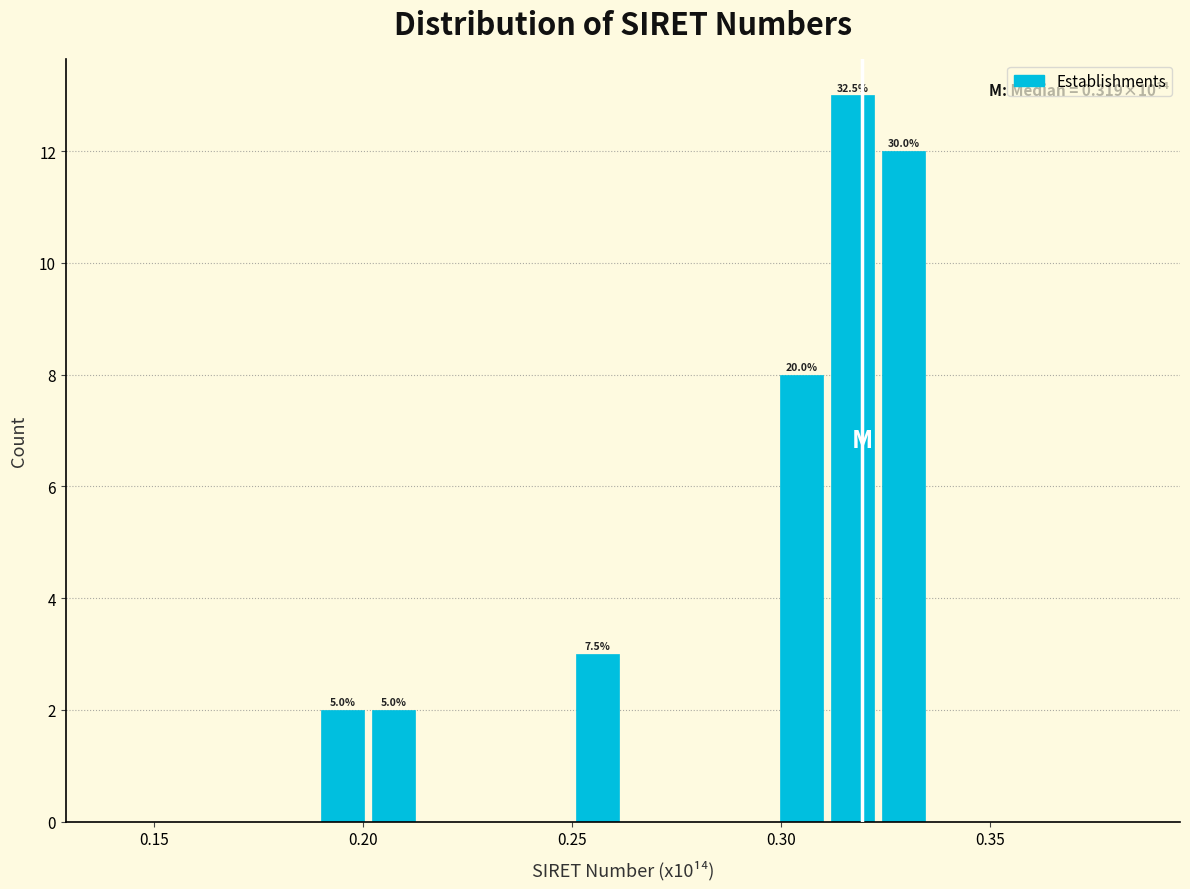

Around what value on the x-axis is the tallest bar? Give the approximate position of its centre, as read against the axis.

0.315